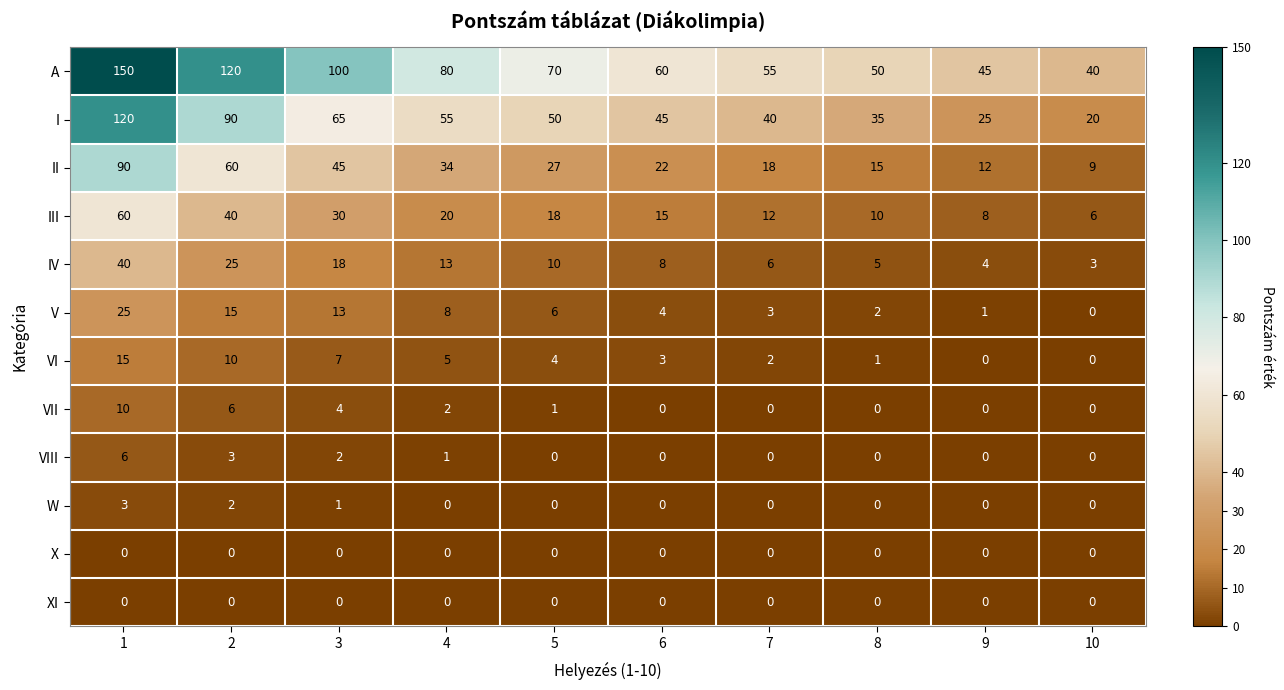

What is the spread (max minus min) of values at 9?

45